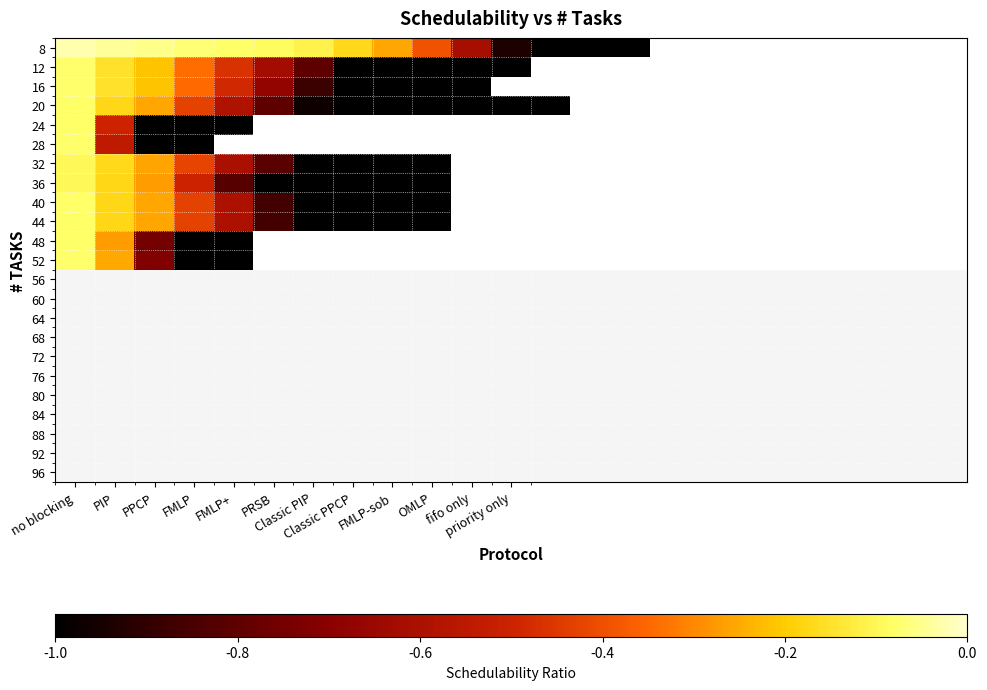

Count the number of data series in this chart.

12